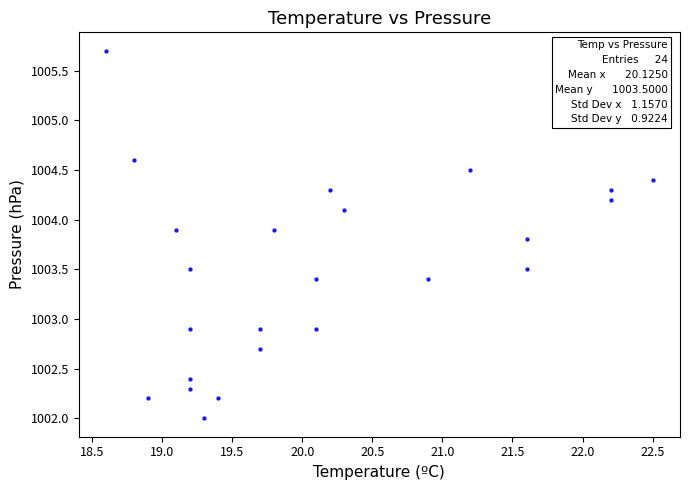

What is the range of X values (max minus min)?

3.9